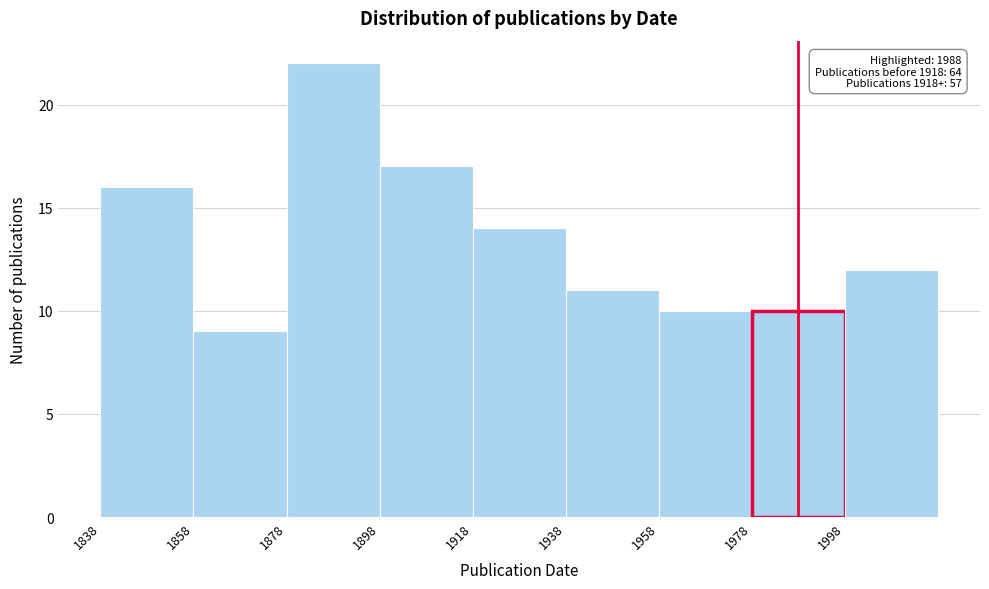

Which range on the x-axis has the tallest bar?

1878 to 1898